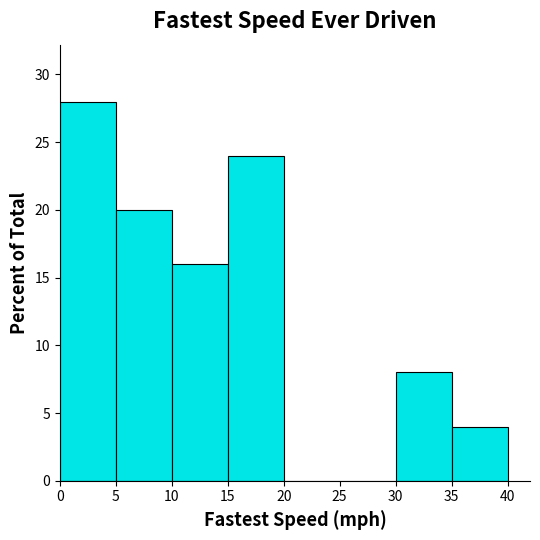

Over which range of the x-axis is the bar tallest?

0 to 5